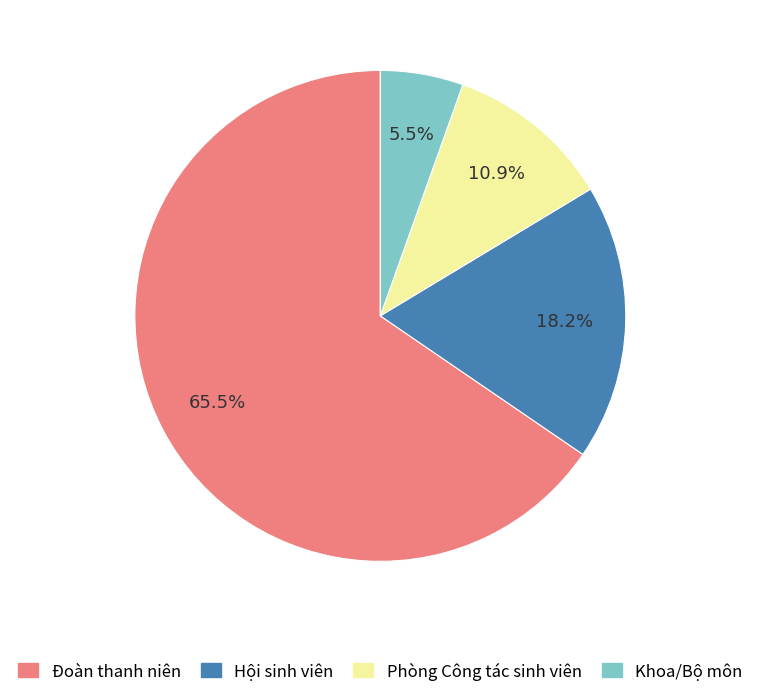

What portion of the pie excludes Hội sinh viên?

81.8%